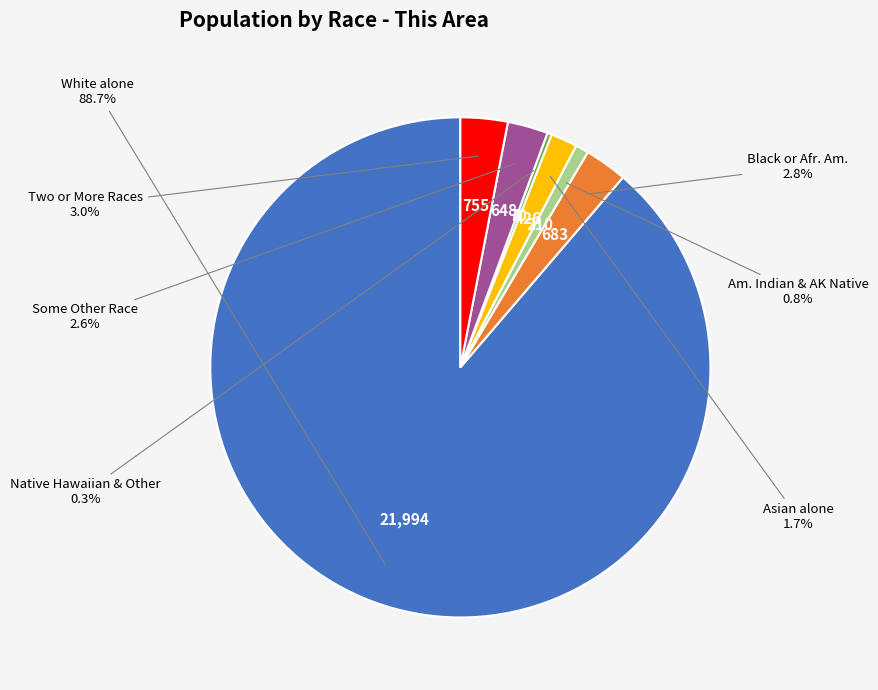

Is there a majority slice in this chart?

Yes